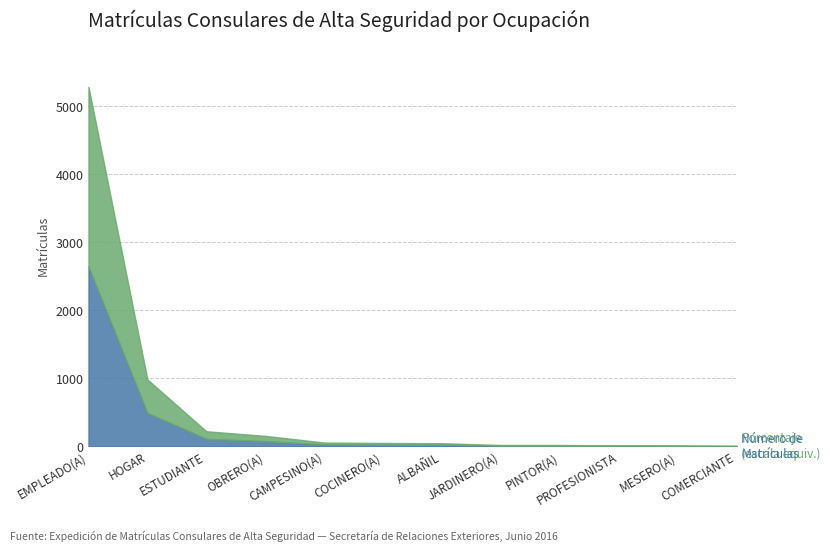

Rank the categories by Porcentaje de Matrículas value from highest to lowest.

EMPLEADO(A), HOGAR, ESTUDIANTE, OBRERO(A), CAMPESINO(A), COCINERO(A), ALBAÑIL, JARDINERO(A), PINTOR(A), PROFESIONISTA, MESERO(A), COMERCIANTE